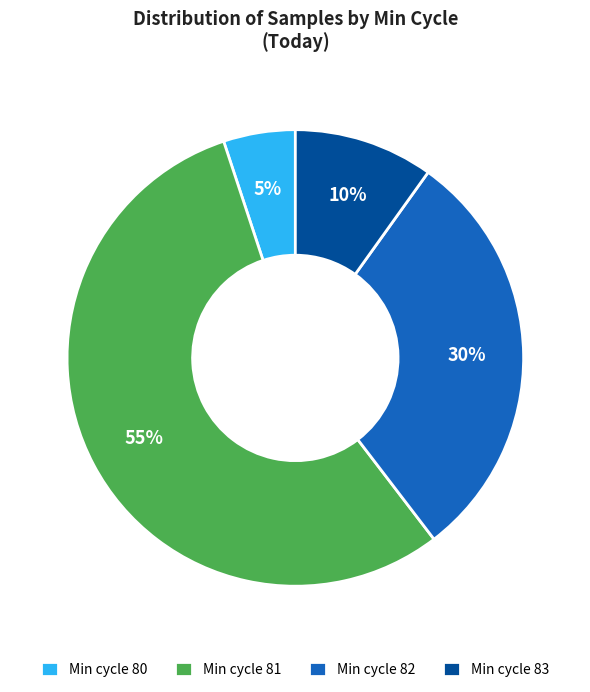

To the nearest percent, what portion does Min cycle 82 represent?

30%